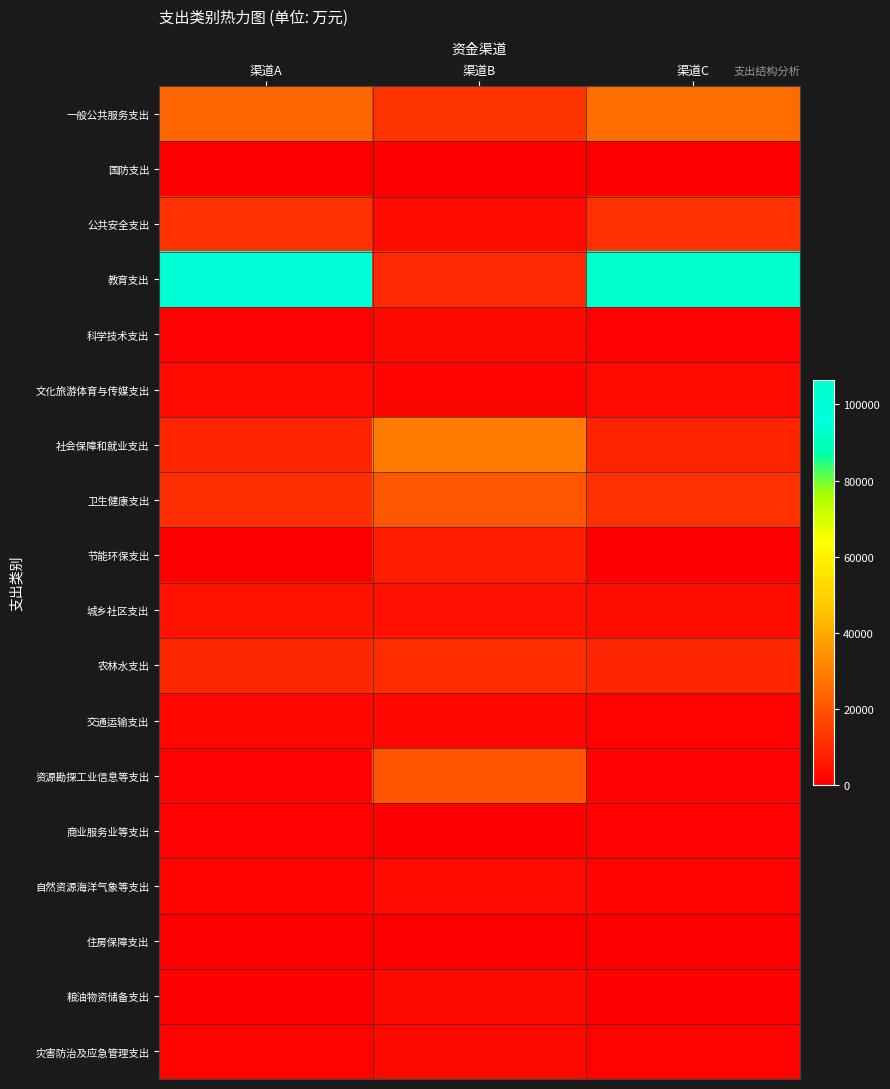

What is the difference between the highest and lowest values at 渠道C?

106367